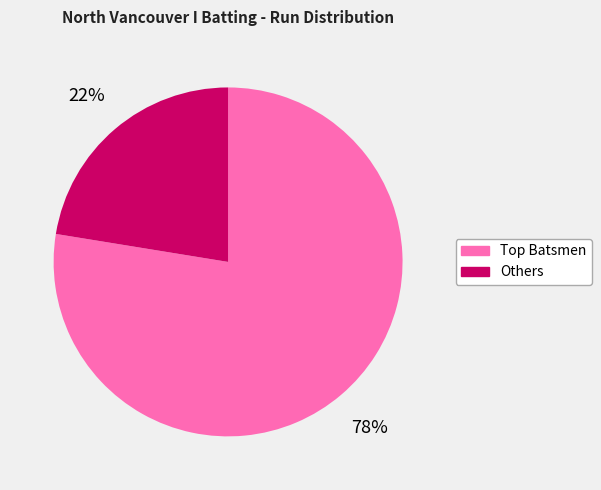

Is there a majority slice in this chart?

Yes